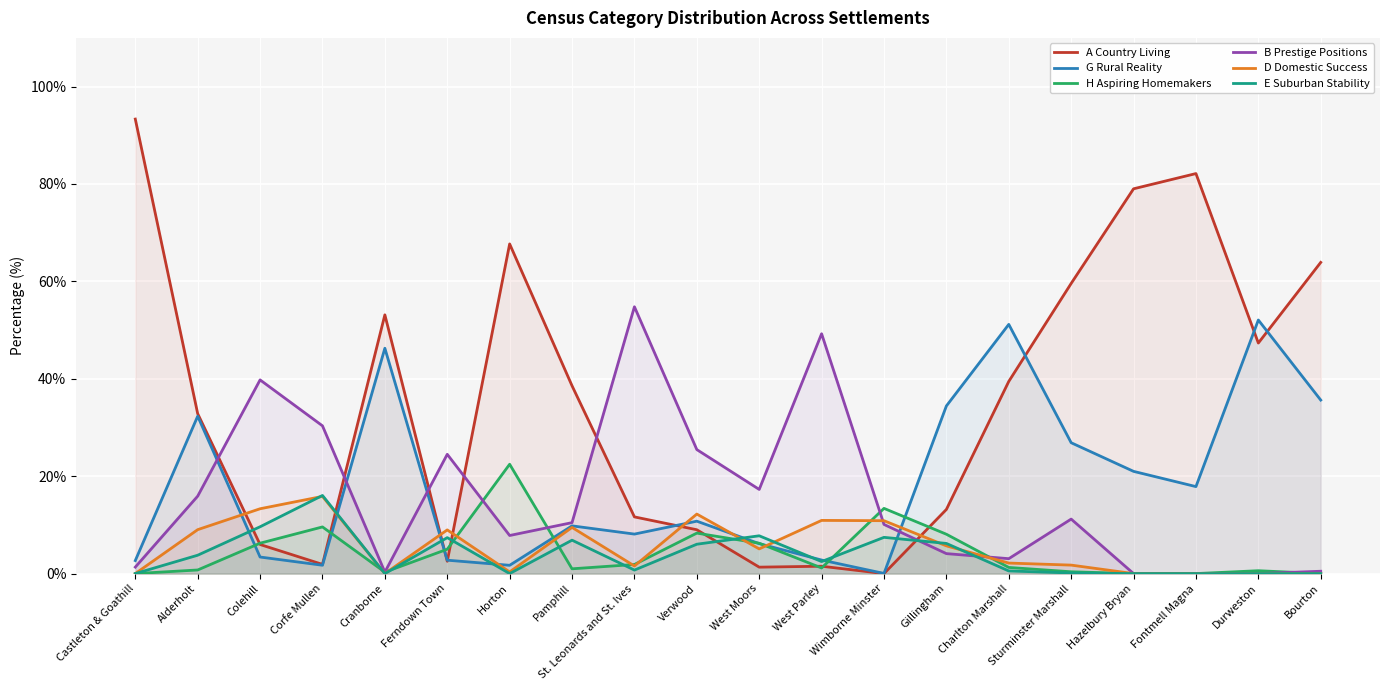

Reading left to right, what are all the values shown in this chart?

A Country Living: Castleton & Goathill=93.3	Alderholt=32.8	Colehill=6.0	Corfe Mullen=1.9	Cranborne=53.1	Ferndown Town=2.5	Horton=67.7	Pamphill=38.6	St. Leonards and St. Ives=11.6	Verwood=9.0	West Moors=1.3	West Parley=1.5	Wimborne Minster=0.0	Gillingham=13.2	Charlton Marshall=39.5	Sturminster Marshall=59.6	Hazelbury Bryan=79.0	Fontmell Magna=82.1	Durweston=47.3	Bourton=63.9
G Rural Reality: Castleton & Goathill=2.7	Alderholt=32.3	Colehill=3.4	Corfe Mullen=1.7	Cranborne=46.3	Ferndown Town=2.8	Horton=1.7	Pamphill=9.8	St. Leonards and St. Ives=8.1	Verwood=10.8	West Moors=6.2	West Parley=2.8	Wimborne Minster=0.0	Gillingham=34.4	Charlton Marshall=51.2	Sturminster Marshall=26.9	Hazelbury Bryan=21.0	Fontmell Magna=17.9	Durweston=52.1	Bourton=35.6
H Aspiring Homemakers: Castleton & Goathill=0.0	Alderholt=0.7	Colehill=6.2	Corfe Mullen=9.6	Cranborne=0.3	Ferndown Town=5.0	Horton=22.4	Pamphill=1.0	St. Leonards and St. Ives=1.9	Verwood=8.3	West Moors=6.2	West Parley=1.1	Wimborne Minster=13.4	Gillingham=8.1	Charlton Marshall=1.3	Sturminster Marshall=0.4	Hazelbury Bryan=0.0	Fontmell Magna=0.0	Durweston=0.6	Bourton=0.0
B Prestige Positions: Castleton & Goathill=1.3	Alderholt=15.9	Colehill=39.8	Corfe Mullen=30.3	Cranborne=0.3	Ferndown Town=24.5	Horton=7.8	Pamphill=10.5	St. Leonards and St. Ives=54.8	Verwood=25.5	West Moors=17.3	West Parley=49.2	Wimborne Minster=10.1	Gillingham=4.1	Charlton Marshall=3.1	Sturminster Marshall=11.2	Hazelbury Bryan=0.0	Fontmell Magna=0.0	Durweston=0.0	Bourton=0.5
D Domestic Success: Castleton & Goathill=0.0	Alderholt=9.0	Colehill=13.3	Corfe Mullen=15.8	Cranborne=0.0	Ferndown Town=9.0	Horton=0.3	Pamphill=9.5	St. Leonards and St. Ives=1.6	Verwood=12.2	West Moors=5.1	West Parley=10.9	Wimborne Minster=10.9	Gillingham=5.7	Charlton Marshall=2.2	Sturminster Marshall=1.7	Hazelbury Bryan=0.0	Fontmell Magna=0.0	Durweston=0.0	Bourton=0.0
E Suburban Stability: Castleton & Goathill=0.0	Alderholt=3.8	Colehill=9.6	Corfe Mullen=16.0	Cranborne=0.0	Ferndown Town=7.4	Horton=0.0	Pamphill=6.9	St. Leonards and St. Ives=0.7	Verwood=6.0	West Moors=7.8	West Parley=2.5	Wimborne Minster=7.4	Gillingham=6.2	Charlton Marshall=0.5	Sturminster Marshall=0.1	Hazelbury Bryan=0.0	Fontmell Magna=0.0	Durweston=0.0	Bourton=0.0